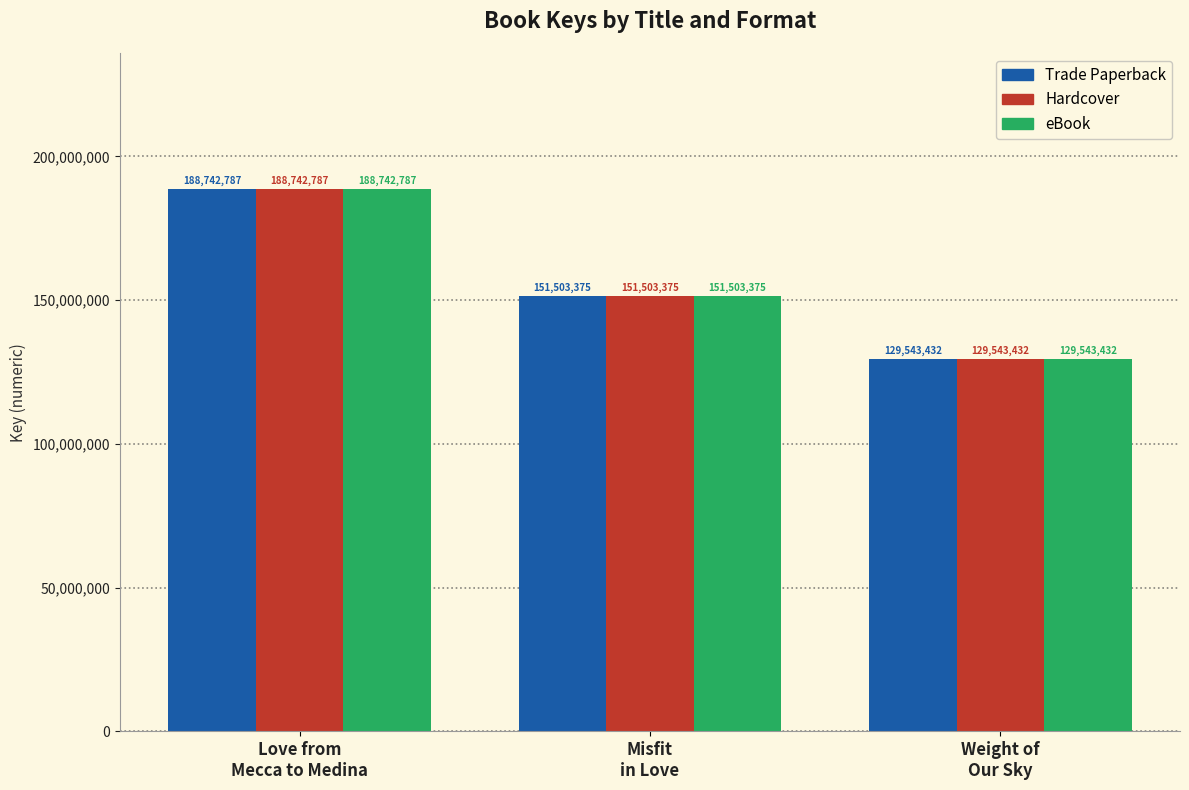

Reading left to right, transcribe all the data shown in this chart.

Trade Paperback: Love from
Mecca to Medina=188742787	Misfit
in Love=151503375	Weight of
Our Sky=129543432
Hardcover: Love from
Mecca to Medina=188742787	Misfit
in Love=151503375	Weight of
Our Sky=129543432
eBook: Love from
Mecca to Medina=188742787	Misfit
in Love=151503375	Weight of
Our Sky=129543432